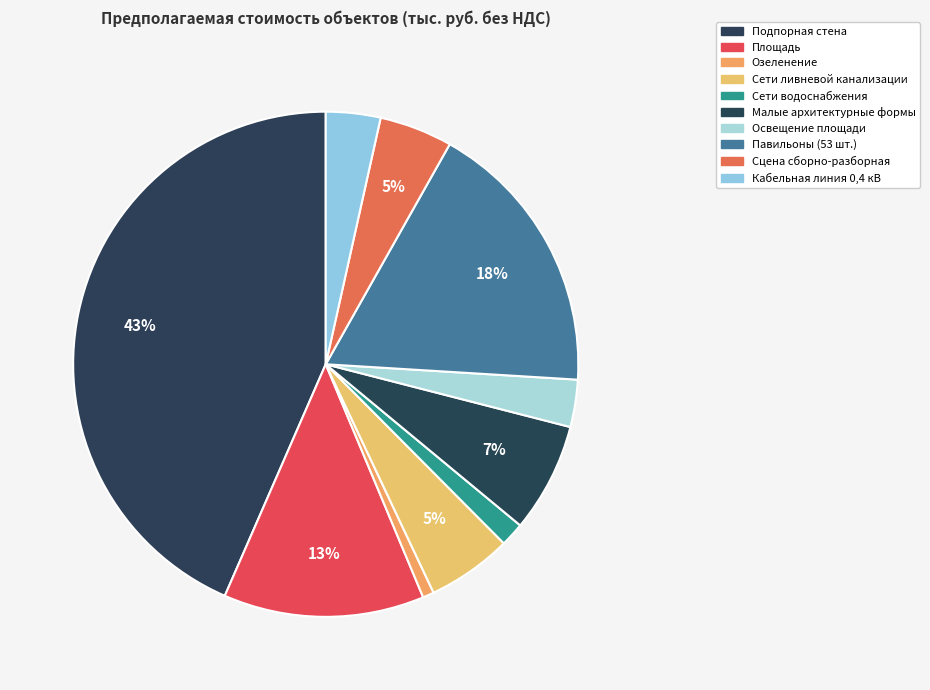

How much of the chart is everything except Озеленение?

99.3%